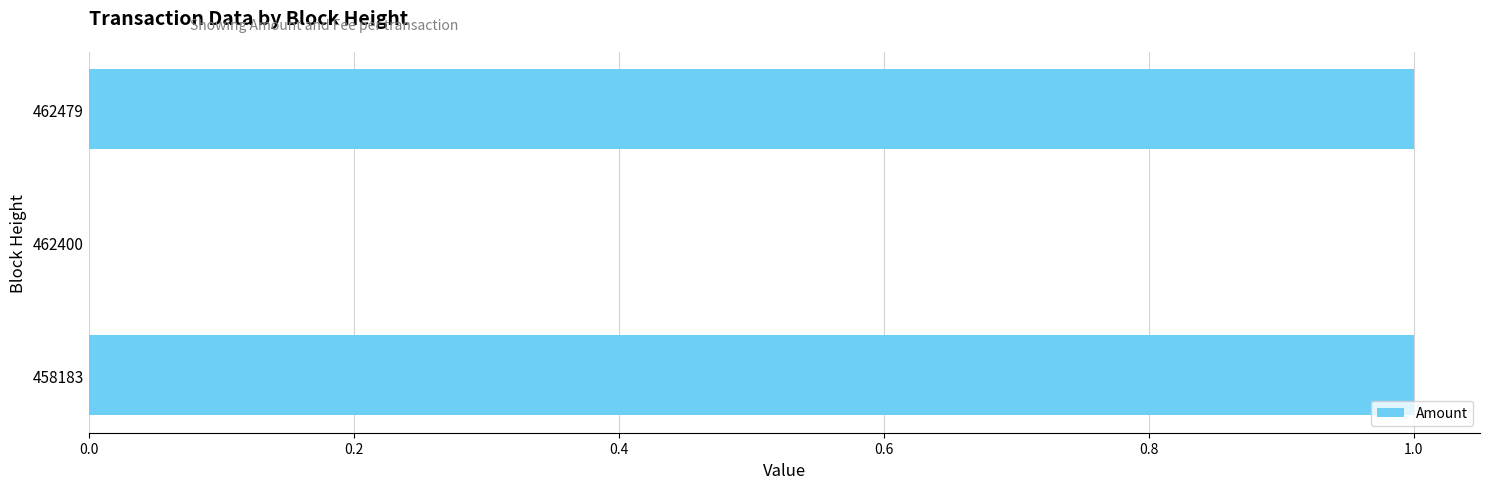

Between 462479 and 462400, which is larger?

462479